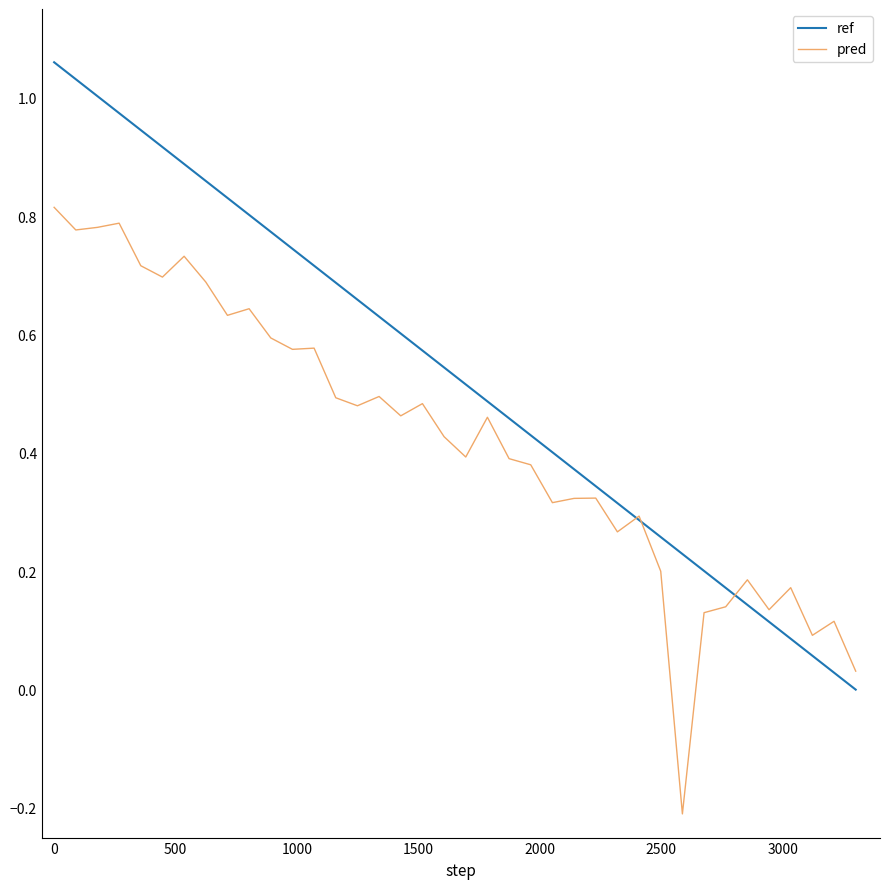

Rank the series by their maximum value, from lowest to highest.

pred, ref